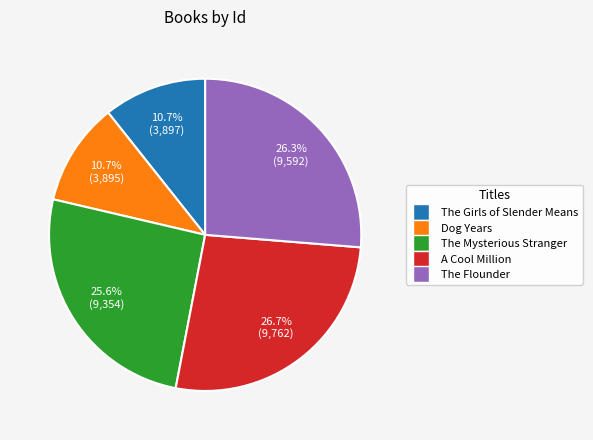

How many segments does this pie chart have?

5